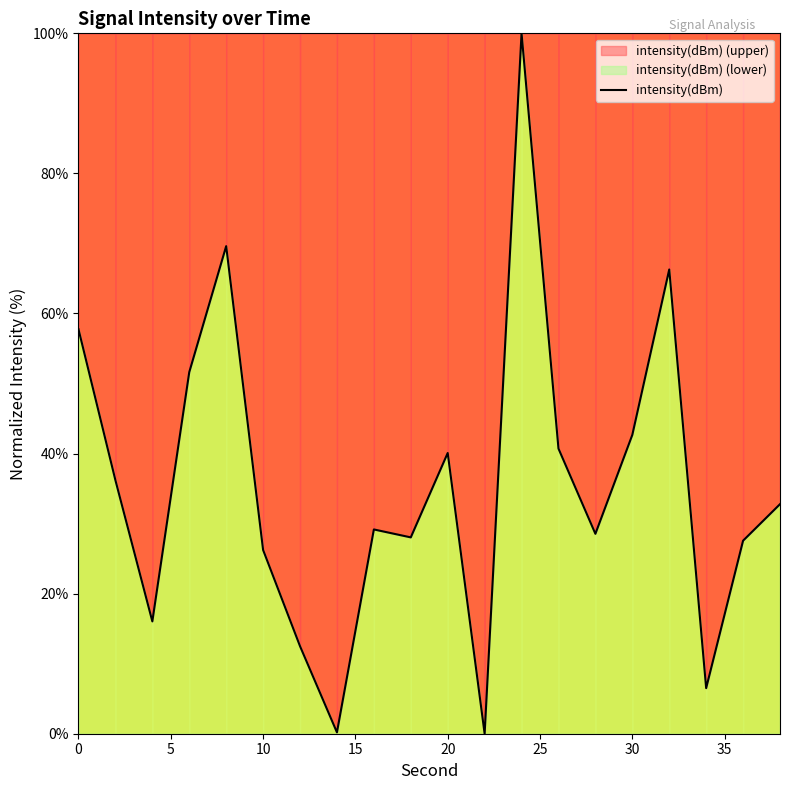

What is the maximum value shown in the chart?

100.0